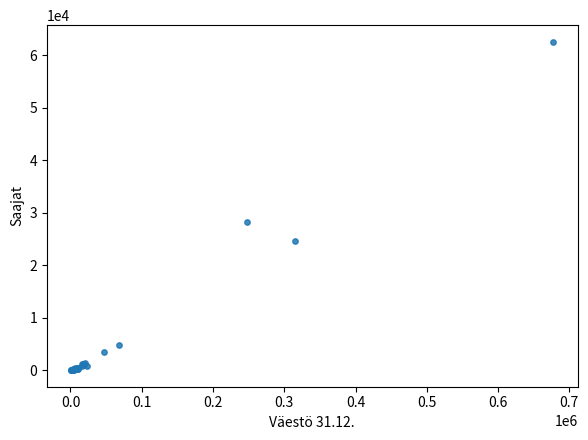

What Y value in the scatter plot is closest to 31320?

28327